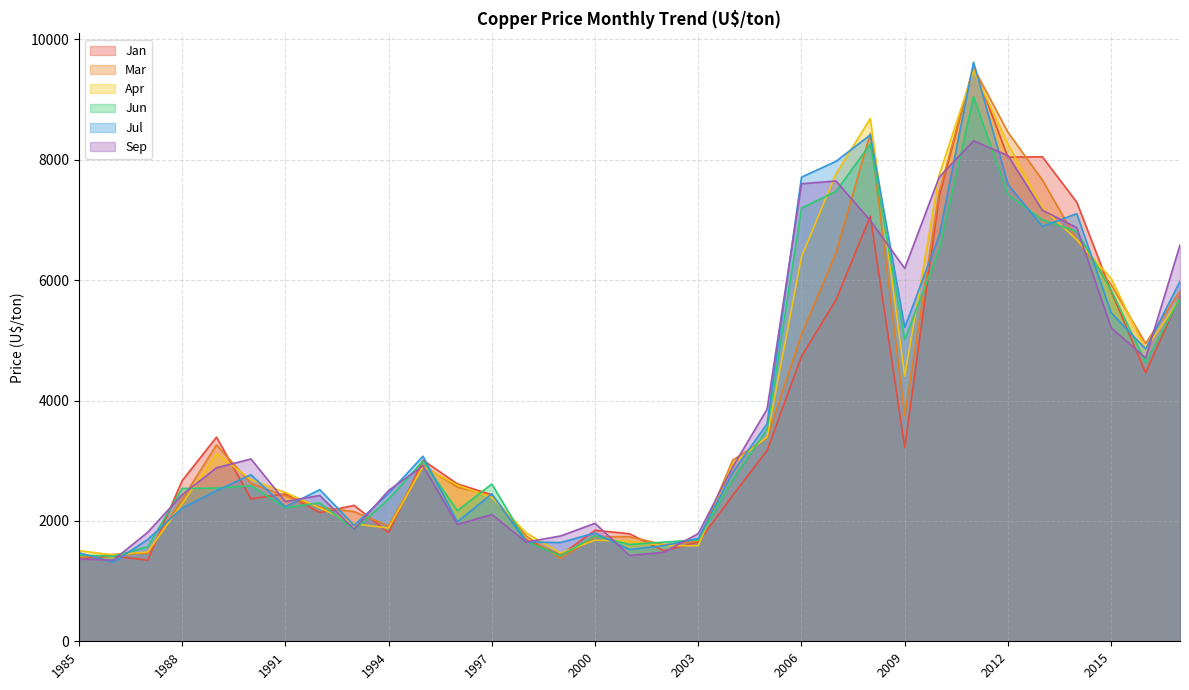

Does the chart display data point markers on the line(s)?

No